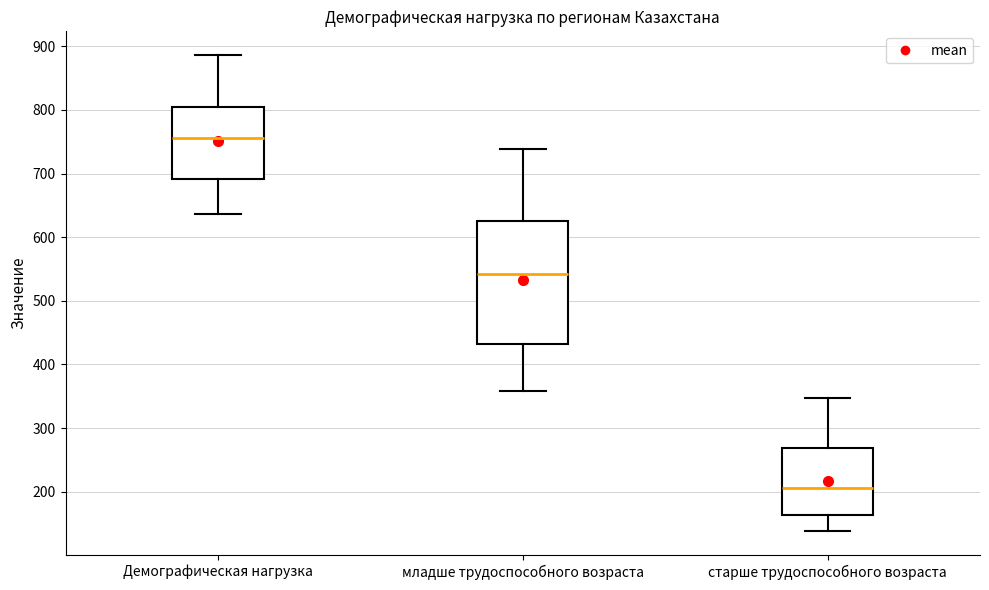

Where does the lower whisker of the box for младше трудоспособного возраста end on the y-axis? The values are not printed on the chart, so give them approximately, as read against the axis.

360